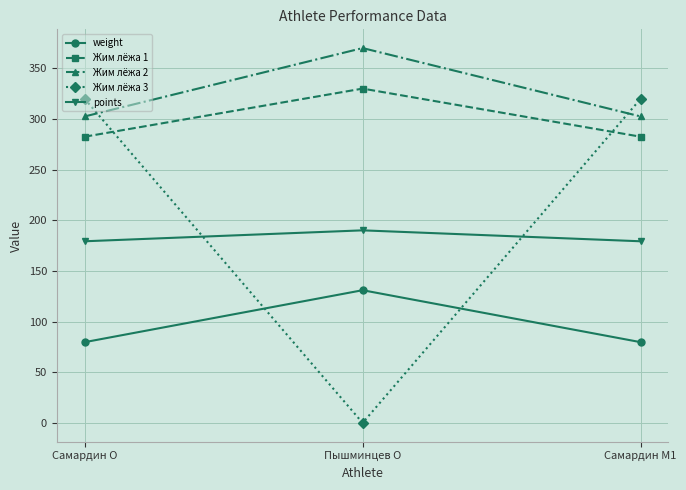

At which category does the chart reach its peak across all series?

Пышминцев O